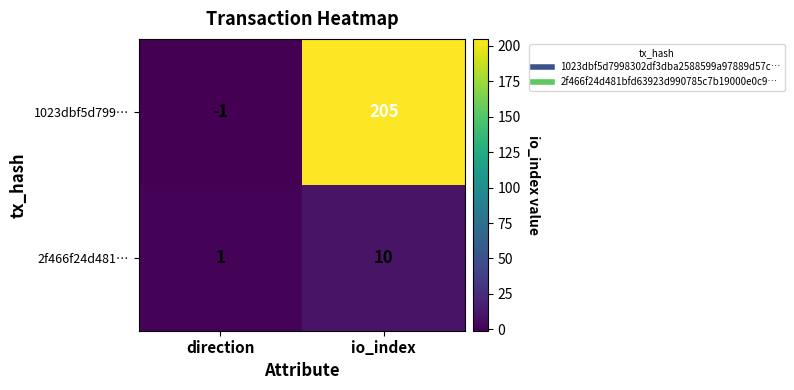

At direction, list the series in order from smallest to largest.

1023dbf5d799…, 2f466f24d481…